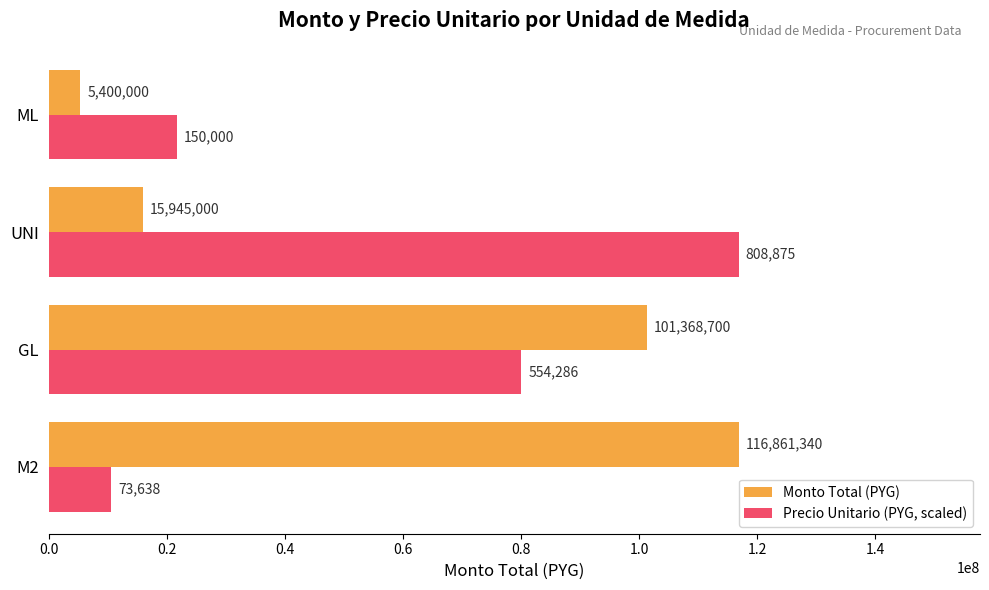

Which series has the largest total across all categories?

Monto Total (PYG)